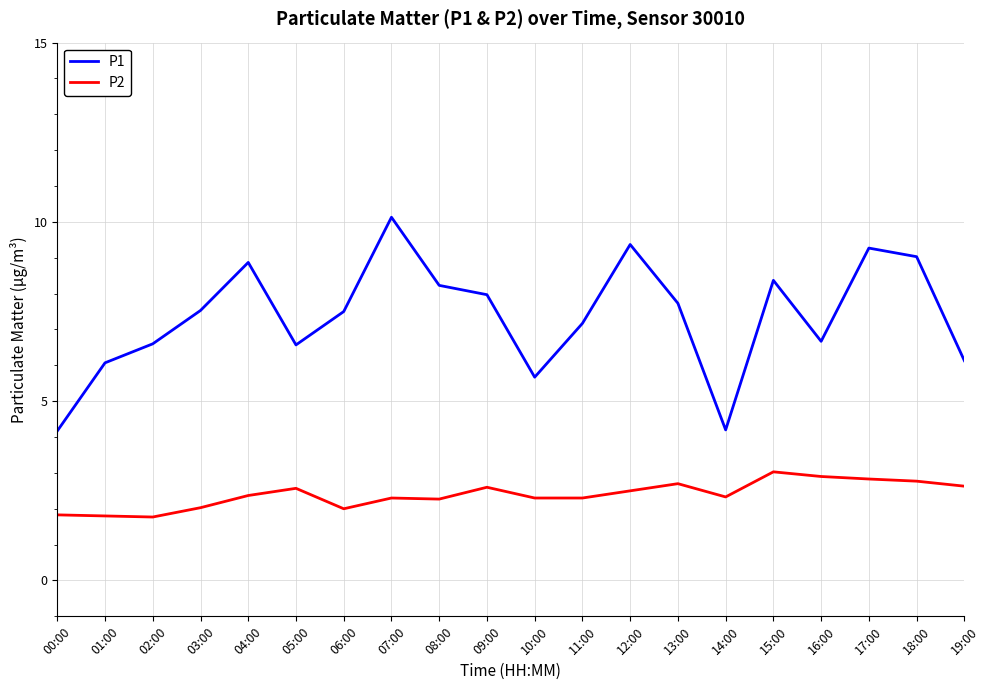

Rank the series by their average value, from highest to lowest.

P1, P2